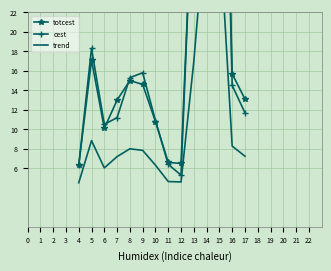

How many data points in trend are less than 7?

5